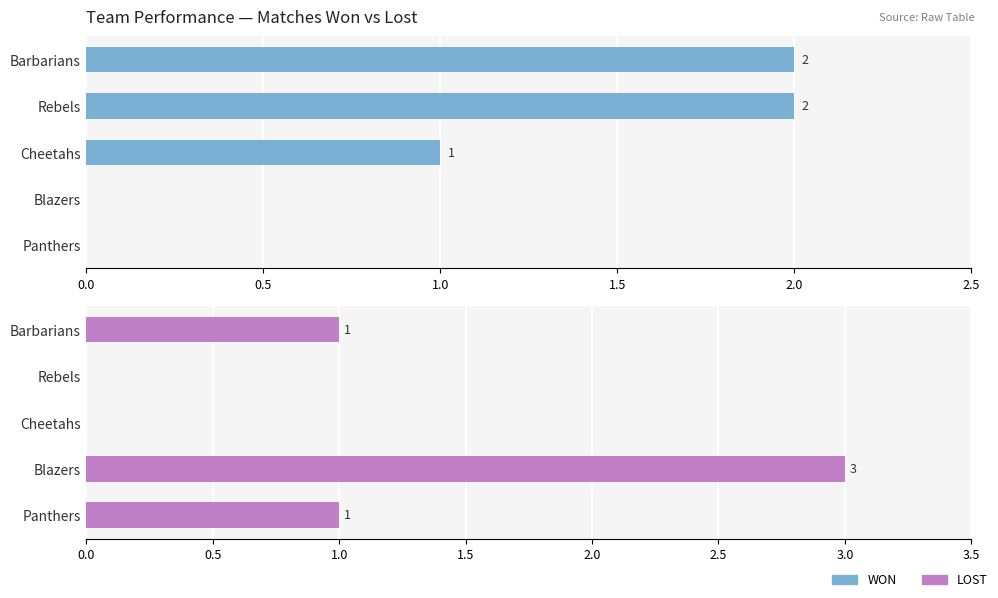

How many data points in WON are less than 1?

2